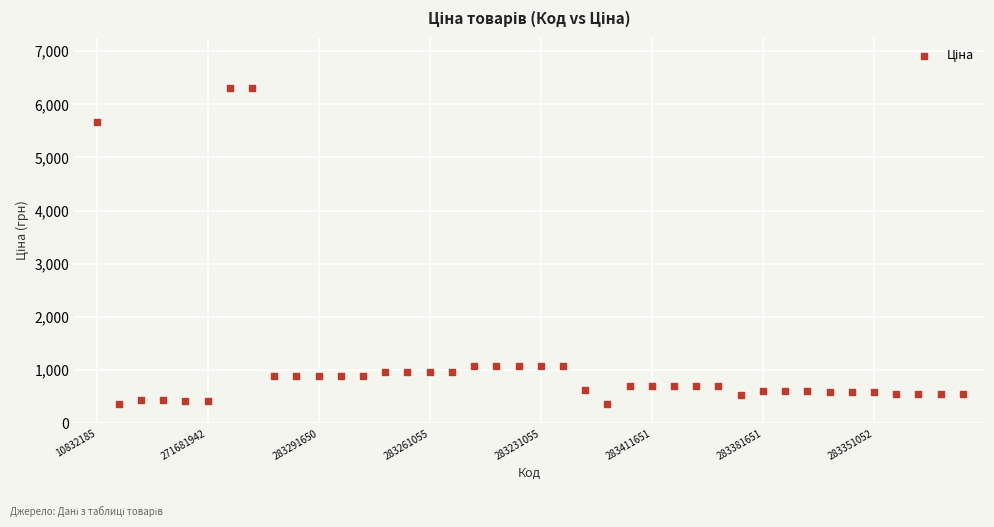

What is the range of Y values (max minus min)?

5948.9